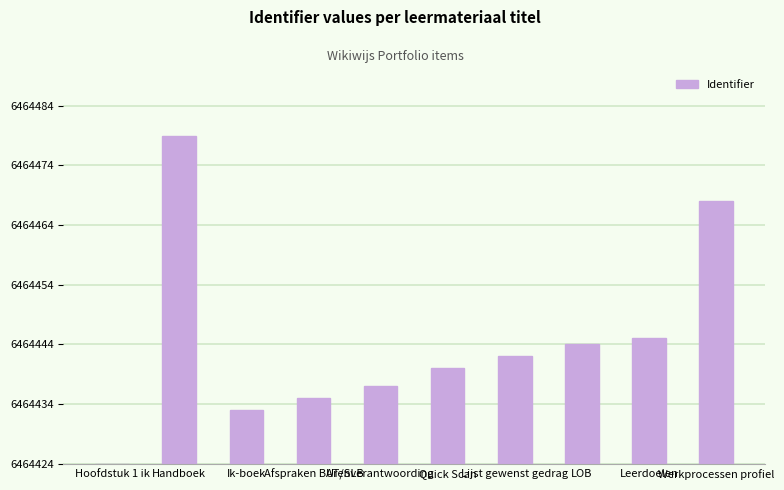

Read the value at Quick Scan.

16